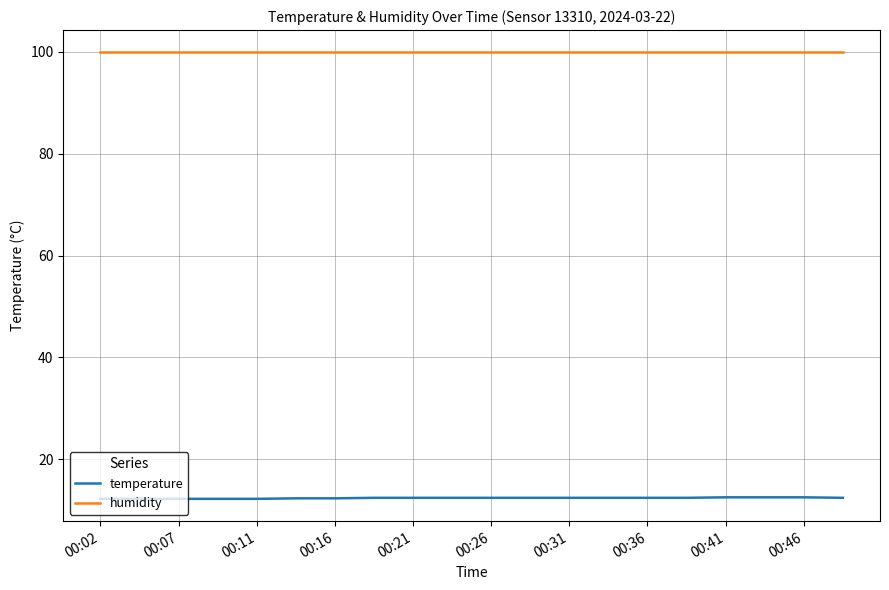

What is the lowest value of the temperature series?

12.2